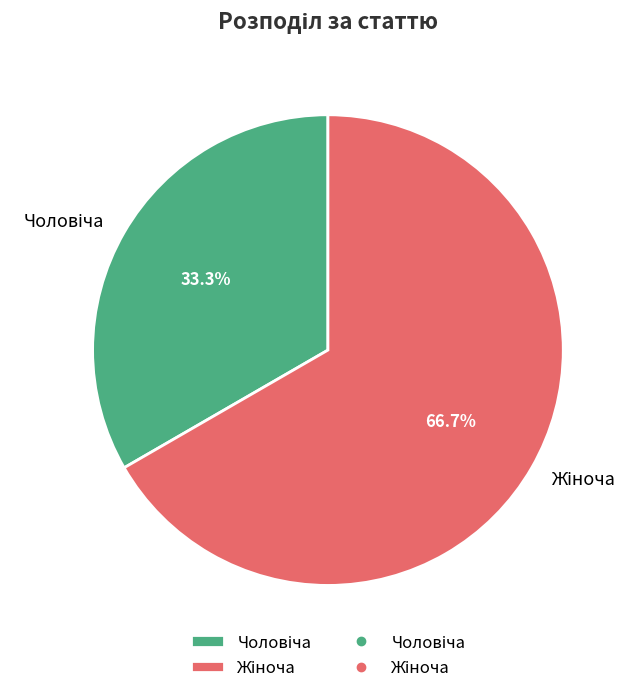

To the nearest percent, what is the average slice percentage?

50%